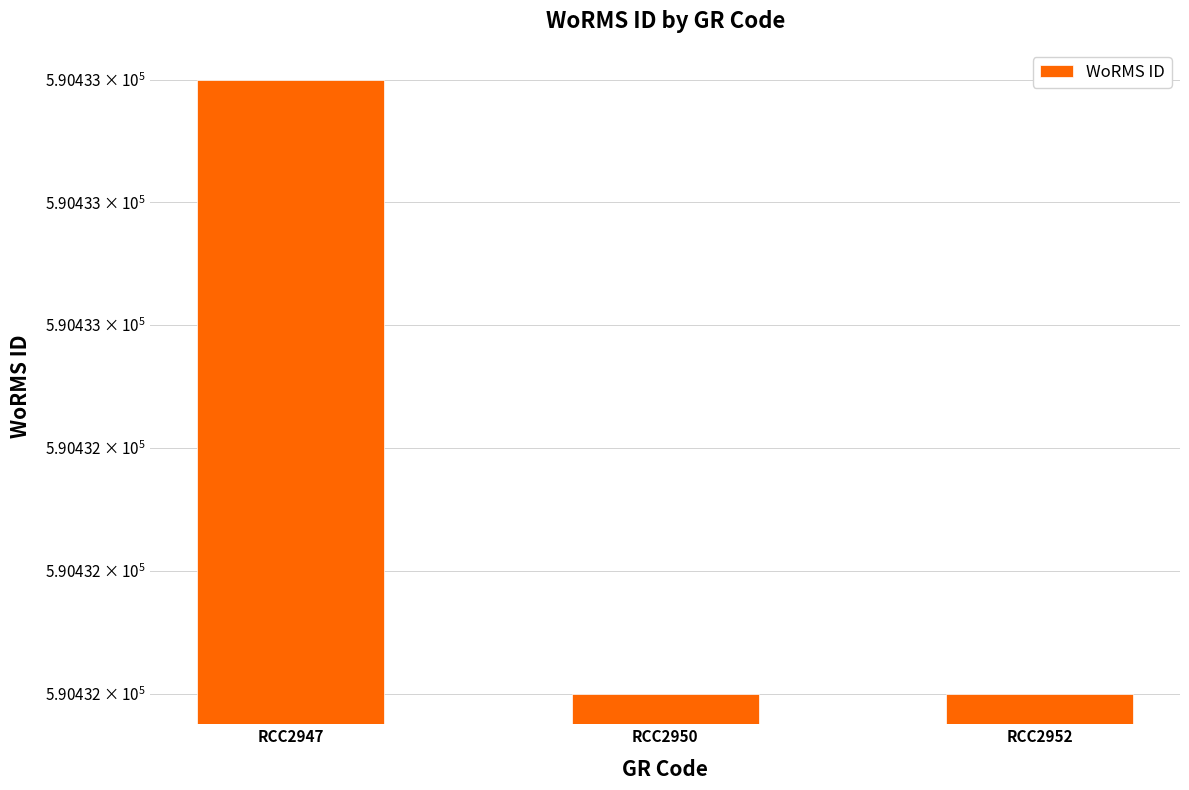

How many bars are there in total?

3